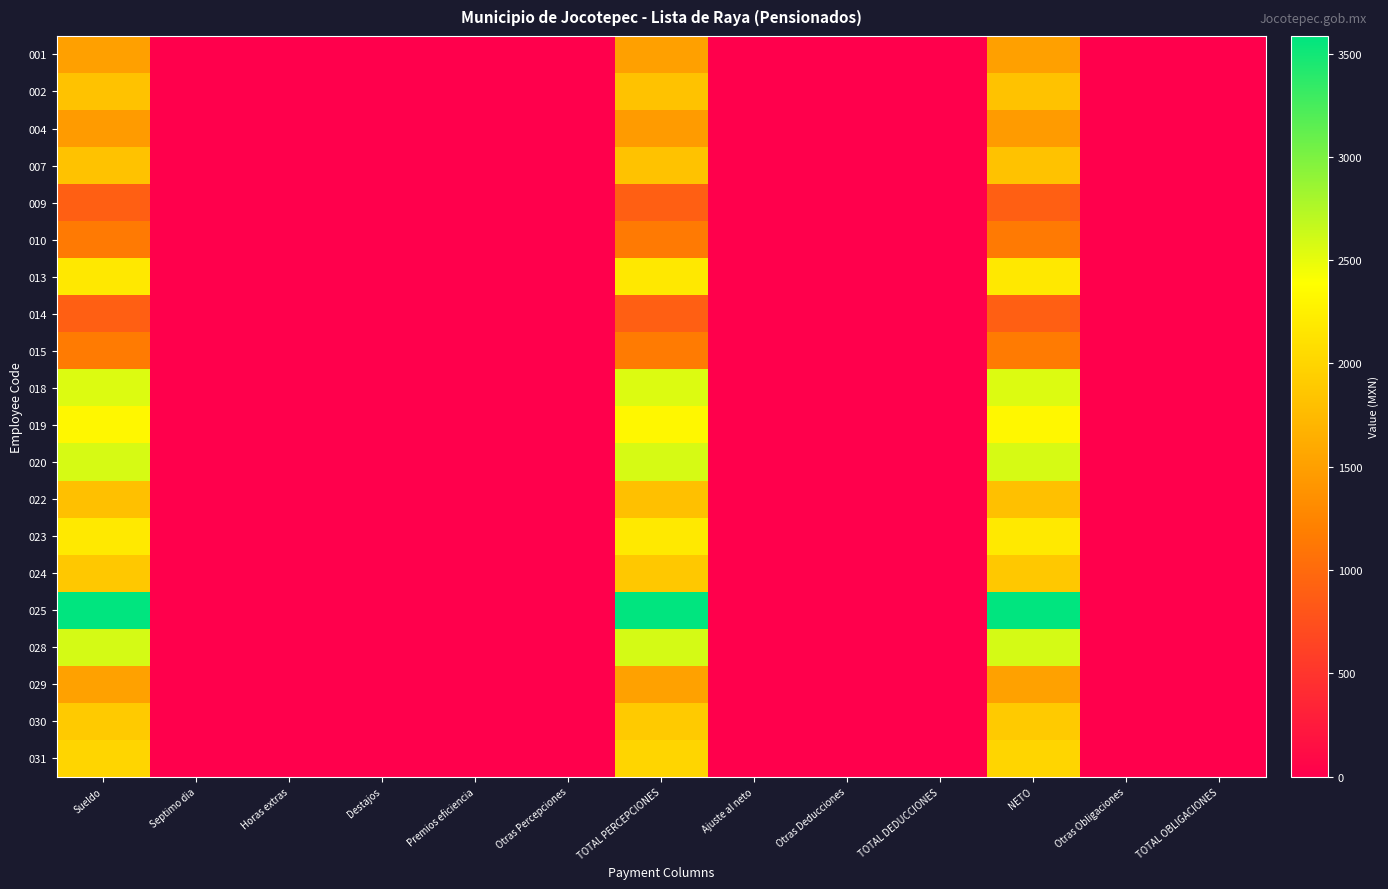

Reading left to right, extract all data points from this chart.

001: Sueldo=1503	Septimo dia=0	Horas extras=0	Destajos=0	Premios eficiencia=0	Otras Percepciones=0	TOTAL PERCEPCIONES=1503	Ajuste al neto=0	Otras Deducciones=0	TOTAL DEDUCCIONES=0	NETO=1503	Otras Obligaciones=0	TOTAL OBLIGACIONES=0
002: Sueldo=1827	Septimo dia=0	Horas extras=0	Destajos=0	Premios eficiencia=0	Otras Percepciones=0	TOTAL PERCEPCIONES=1827	Ajuste al neto=0	Otras Deducciones=0	TOTAL DEDUCCIONES=0	NETO=1827	Otras Obligaciones=0	TOTAL OBLIGACIONES=0
004: Sueldo=1461	Septimo dia=0	Horas extras=0	Destajos=0	Premios eficiencia=0	Otras Percepciones=0	TOTAL PERCEPCIONES=1461	Ajuste al neto=0	Otras Deducciones=0	TOTAL DEDUCCIONES=0	NETO=1461	Otras Obligaciones=0	TOTAL OBLIGACIONES=0
007: Sueldo=1827	Septimo dia=0	Horas extras=0	Destajos=0	Premios eficiencia=0	Otras Percepciones=0	TOTAL PERCEPCIONES=1827	Ajuste al neto=0	Otras Deducciones=0	TOTAL DEDUCCIONES=0	NETO=1827	Otras Obligaciones=0	TOTAL OBLIGACIONES=0
009: Sueldo=890	Septimo dia=0	Horas extras=0	Destajos=0	Premios eficiencia=0	Otras Percepciones=0	TOTAL PERCEPCIONES=890	Ajuste al neto=0	Otras Deducciones=0	TOTAL DEDUCCIONES=0	NETO=890	Otras Obligaciones=0	TOTAL OBLIGACIONES=0
010: Sueldo=1147	Septimo dia=0	Horas extras=0	Destajos=0	Premios eficiencia=0	Otras Percepciones=0	TOTAL PERCEPCIONES=1147	Ajuste al neto=0	Otras Deducciones=0	TOTAL DEDUCCIONES=0	NETO=1147	Otras Obligaciones=0	TOTAL OBLIGACIONES=0
013: Sueldo=2184	Septimo dia=0	Horas extras=0	Destajos=0	Premios eficiencia=0	Otras Percepciones=0	TOTAL PERCEPCIONES=2184	Ajuste al neto=0	Otras Deducciones=0	TOTAL DEDUCCIONES=0	NETO=2184	Otras Obligaciones=0	TOTAL OBLIGACIONES=0
014: Sueldo=890	Septimo dia=0	Horas extras=0	Destajos=0	Premios eficiencia=0	Otras Percepciones=0	TOTAL PERCEPCIONES=890	Ajuste al neto=0	Otras Deducciones=0	TOTAL DEDUCCIONES=0	NETO=890	Otras Obligaciones=0	TOTAL OBLIGACIONES=0
015: Sueldo=1160	Septimo dia=0	Horas extras=0	Destajos=0	Premios eficiencia=0	Otras Percepciones=0	TOTAL PERCEPCIONES=1160	Ajuste al neto=0	Otras Deducciones=0	TOTAL DEDUCCIONES=0	NETO=1160	Otras Obligaciones=0	TOTAL OBLIGACIONES=0
018: Sueldo=2555	Septimo dia=0	Horas extras=0	Destajos=0	Premios eficiencia=0	Otras Percepciones=0	TOTAL PERCEPCIONES=2555	Ajuste al neto=0	Otras Deducciones=0	TOTAL DEDUCCIONES=0	NETO=2555	Otras Obligaciones=0	TOTAL OBLIGACIONES=0
019: Sueldo=2322	Septimo dia=0	Horas extras=0	Destajos=0	Premios eficiencia=0	Otras Percepciones=0	TOTAL PERCEPCIONES=2322	Ajuste al neto=0	Otras Deducciones=0	TOTAL DEDUCCIONES=0	NETO=2322	Otras Obligaciones=0	TOTAL OBLIGACIONES=0
020: Sueldo=2580	Septimo dia=0	Horas extras=0	Destajos=0	Premios eficiencia=0	Otras Percepciones=0	TOTAL PERCEPCIONES=2580	Ajuste al neto=0	Otras Deducciones=0	TOTAL DEDUCCIONES=0	NETO=2580	Otras Obligaciones=0	TOTAL OBLIGACIONES=0
022: Sueldo=1805	Septimo dia=0	Horas extras=0	Destajos=0	Premios eficiencia=0	Otras Percepciones=0	TOTAL PERCEPCIONES=1805	Ajuste al neto=0	Otras Deducciones=0	TOTAL DEDUCCIONES=0	NETO=1805	Otras Obligaciones=0	TOTAL OBLIGACIONES=0
023: Sueldo=2185	Septimo dia=0	Horas extras=0	Destajos=0	Premios eficiencia=0	Otras Percepciones=0	TOTAL PERCEPCIONES=2185	Ajuste al neto=0	Otras Deducciones=0	TOTAL DEDUCCIONES=0	NETO=2185	Otras Obligaciones=0	TOTAL OBLIGACIONES=0
024: Sueldo=1880	Septimo dia=0	Horas extras=0	Destajos=0	Premios eficiencia=0	Otras Percepciones=0	TOTAL PERCEPCIONES=1880	Ajuste al neto=0	Otras Deducciones=0	TOTAL DEDUCCIONES=0	NETO=1880	Otras Obligaciones=0	TOTAL OBLIGACIONES=0
025: Sueldo=3585	Septimo dia=0	Horas extras=0	Destajos=0	Premios eficiencia=0	Otras Percepciones=0	TOTAL PERCEPCIONES=3585	Ajuste al neto=0	Otras Deducciones=0	TOTAL DEDUCCIONES=0	NETO=3585	Otras Obligaciones=0	TOTAL OBLIGACIONES=0
028: Sueldo=2585	Septimo dia=0	Horas extras=0	Destajos=0	Premios eficiencia=0	Otras Percepciones=0	TOTAL PERCEPCIONES=2585	Ajuste al neto=0	Otras Deducciones=0	TOTAL DEDUCCIONES=0	NETO=2585	Otras Obligaciones=0	TOTAL OBLIGACIONES=0
029: Sueldo=1513	Septimo dia=0	Horas extras=0	Destajos=0	Premios eficiencia=0	Otras Percepciones=0	TOTAL PERCEPCIONES=1513	Ajuste al neto=0	Otras Deducciones=0	TOTAL DEDUCCIONES=0	NETO=1513	Otras Obligaciones=0	TOTAL OBLIGACIONES=0
030: Sueldo=1900	Septimo dia=0	Horas extras=0	Destajos=0	Premios eficiencia=0	Otras Percepciones=0	TOTAL PERCEPCIONES=1900	Ajuste al neto=0	Otras Deducciones=0	TOTAL DEDUCCIONES=0	NETO=1900	Otras Obligaciones=0	TOTAL OBLIGACIONES=0
031: Sueldo=2000	Septimo dia=0	Horas extras=0	Destajos=0	Premios eficiencia=0	Otras Percepciones=0	TOTAL PERCEPCIONES=2000	Ajuste al neto=0	Otras Deducciones=0	TOTAL DEDUCCIONES=0	NETO=2000	Otras Obligaciones=0	TOTAL OBLIGACIONES=0